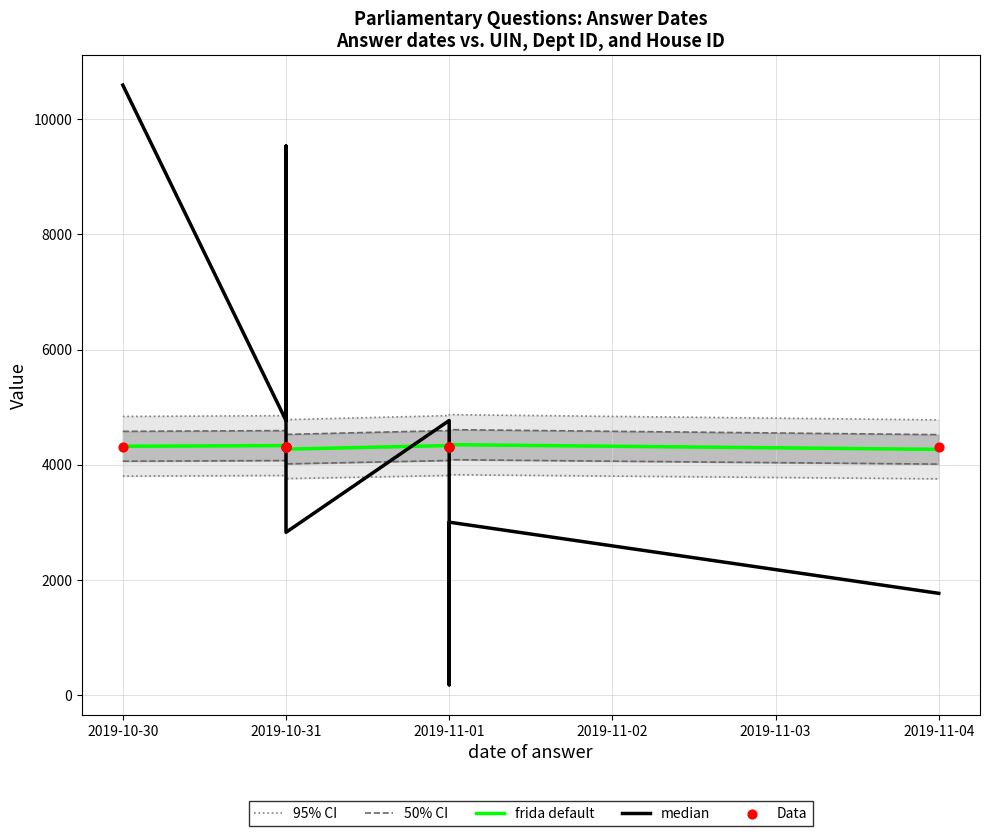

Which series contains the highest Y value?

median